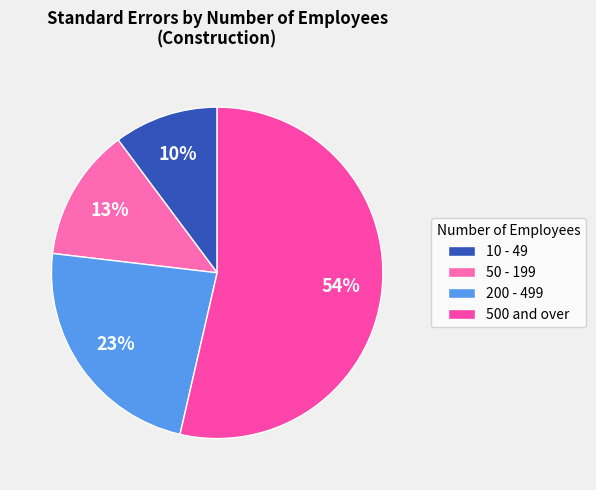

Rank the categories by value from highest to lowest.

500 and over, 200 - 499, 50 - 199, 10 - 49